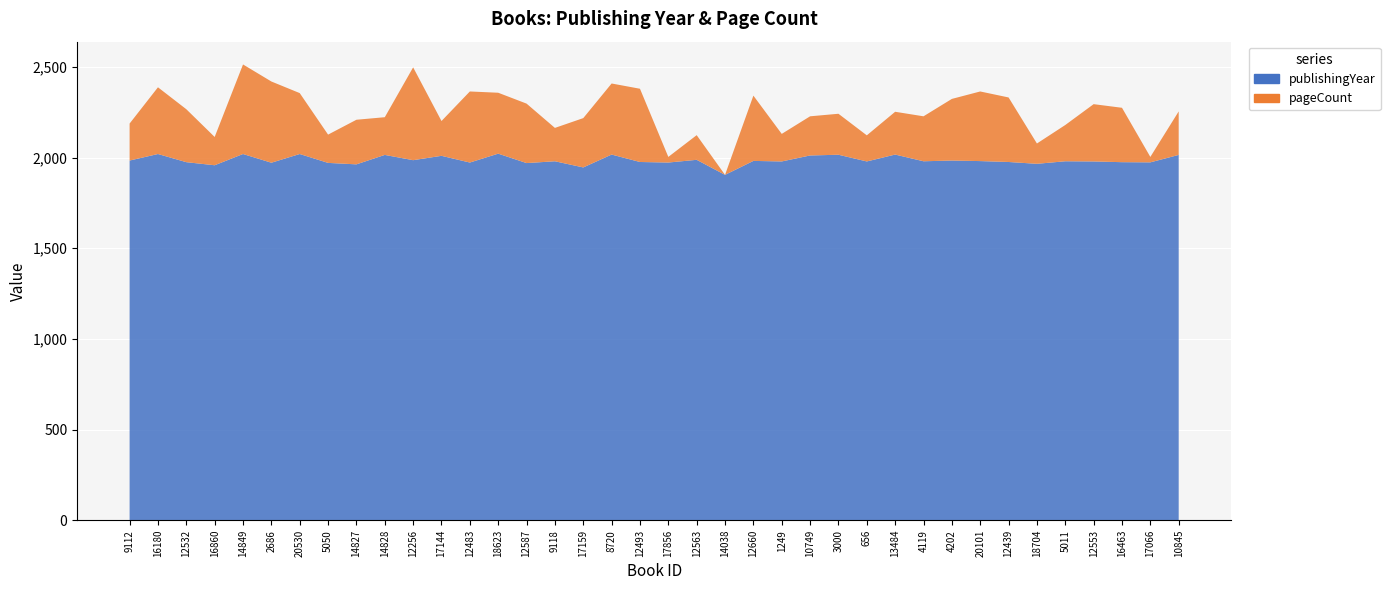

Reading left to right, transcribe all the data shown in this chart.

publishingYear: 9112=1984	16180=2020	12532=1975	16860=1958	14849=2020	2686=1972	20530=2020	5050=1971	14827=1963	14828=2015	12256=1986	17144=2010	12483=1973	18623=2022	12587=1970	9118=1980	17159=1946	8720=2017	12493=1976	17856=1973	12563=1988	14038=1905	12660=1982	1249=1979	10749=2012	3000=2016	656=1979	13484=2017	4119=1980	4202=1984	20101=1981	12439=1976	18704=1966	5011=1980	12553=1979	16463=1975	17066=1974	10845=2015
pageCount: 9112=204	16180=368	12532=292	16860=156	14849=494	2686=448	20530=336	5050=156	14827=246	14828=208	12256=512	17144=192	12483=392	18623=336	12587=328	9118=184	17159=272	8720=392	12493=404	17856=31	12563=136	14038=0	12660=360	1249=152	10749=216	3000=226	656=144	13484=236	4119=248	4202=340	20101=384	12439=356	18704=112	5011=200	12553=316	16463=300	17066=30	10845=240